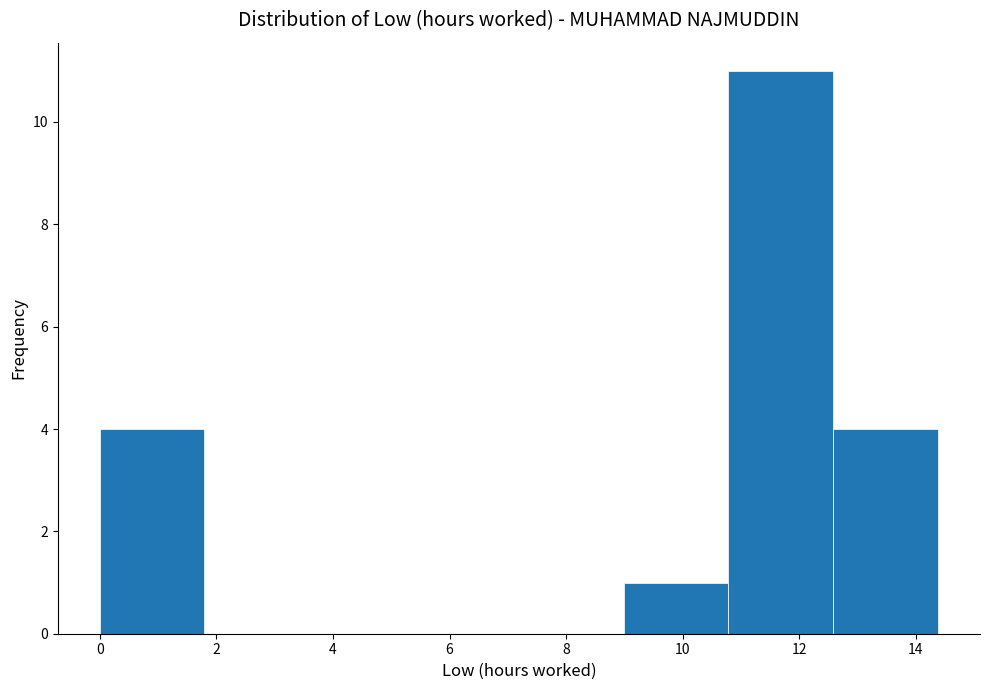

Over which range of the x-axis is the bar tallest?

10.8 to 12.6